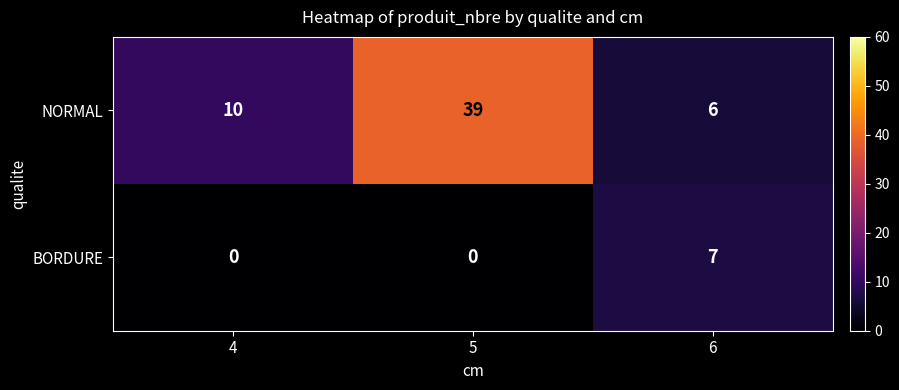

What is the greatest value displayed?

39